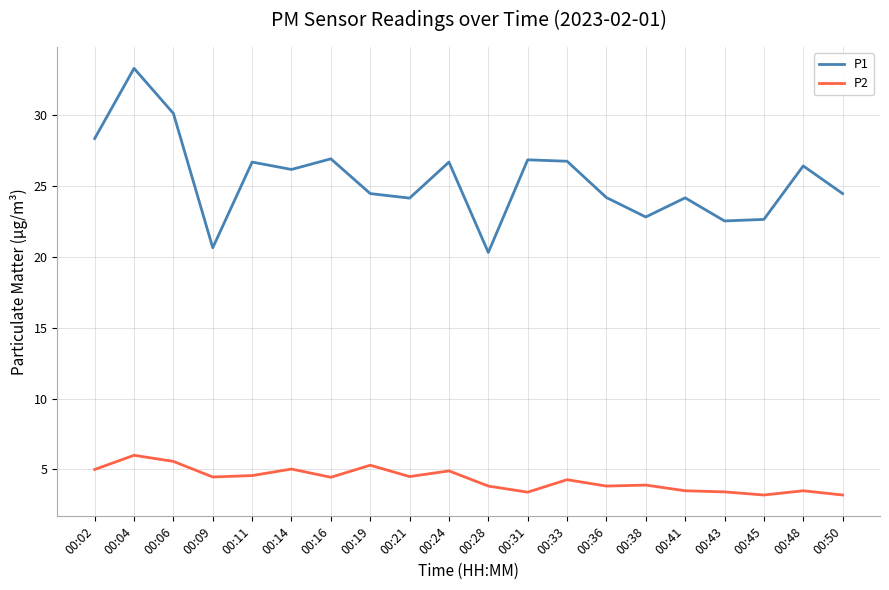

What is the difference between the maximum and minimum values in the P2 series?

2.8